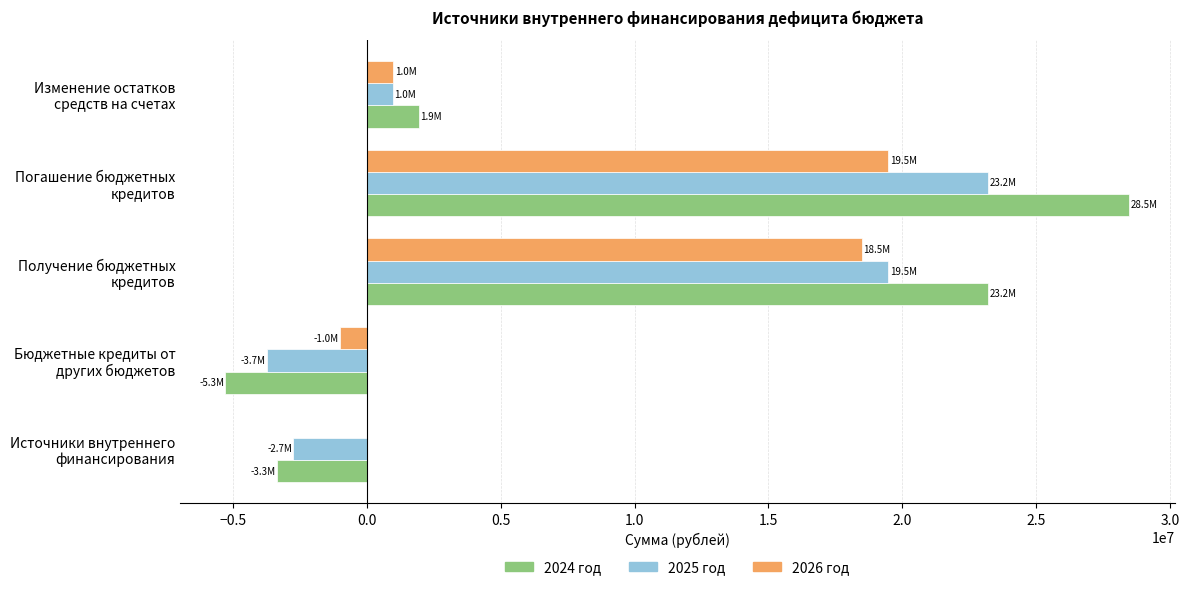

What is the sum of all 2024 год values?

45003541.9